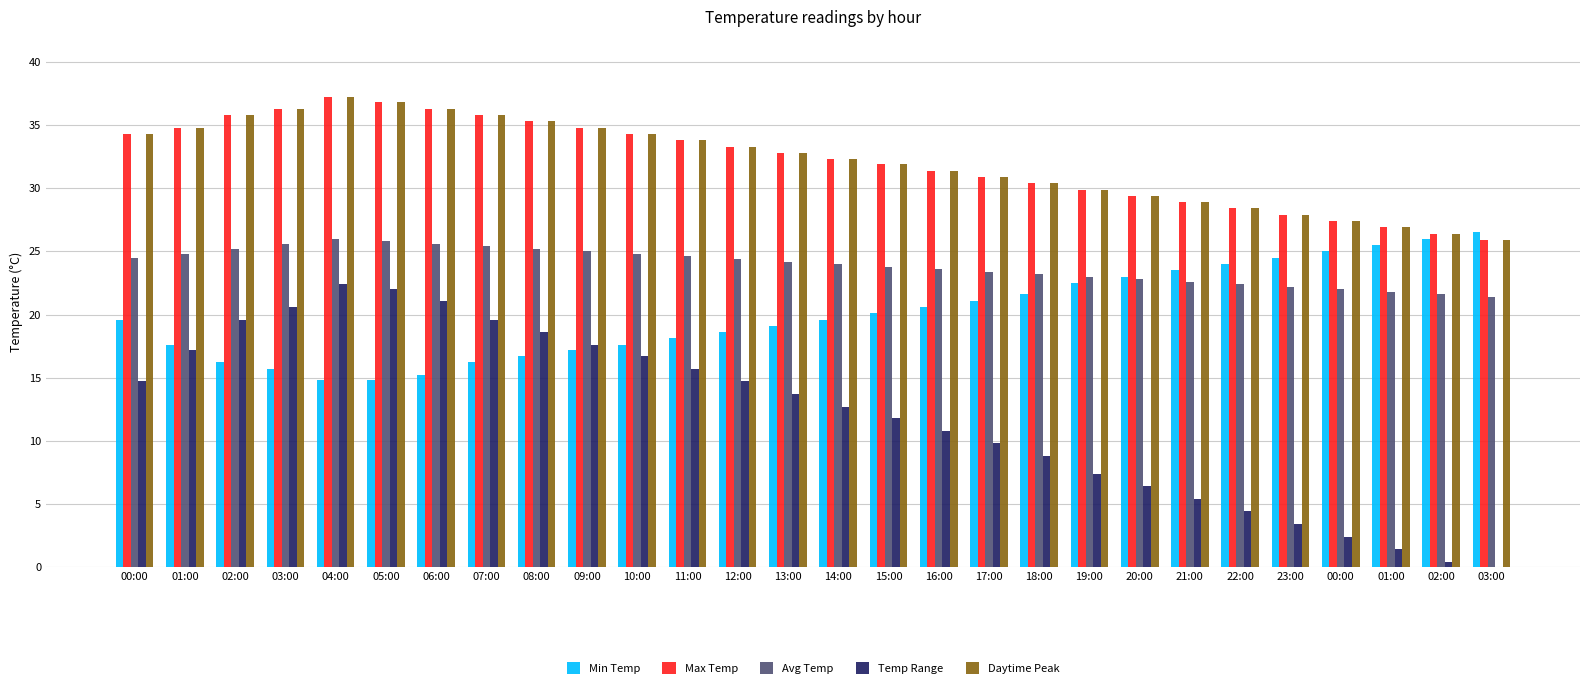

Is the value of Daytime Peak at 01:00 greater than the value of Avg Temp at 17:00?

Yes